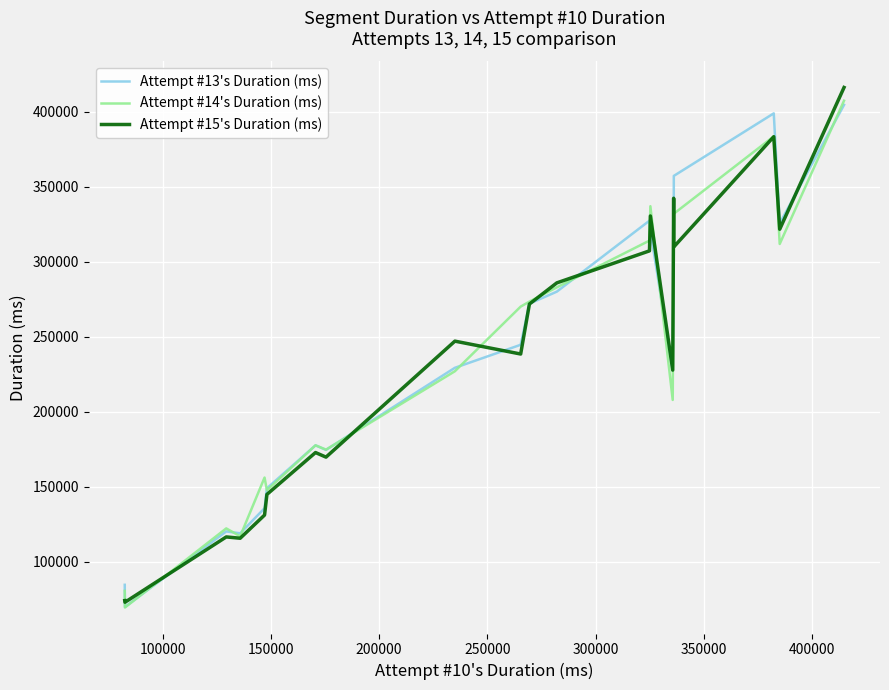

What is the minimum value shown in the chart?

69518